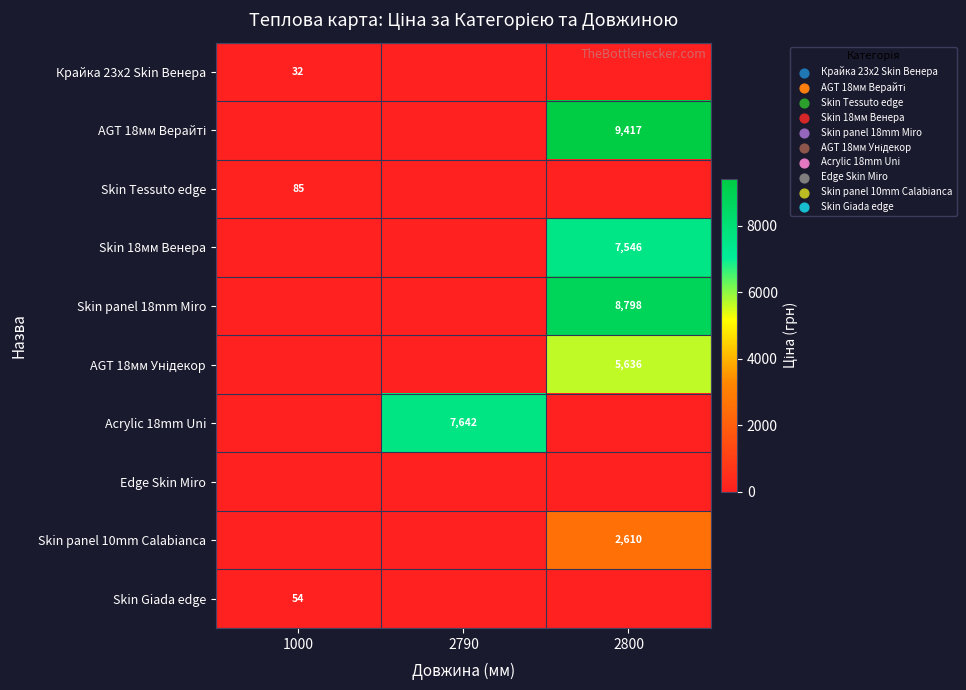

Which category has the lowest value across all series?

2790